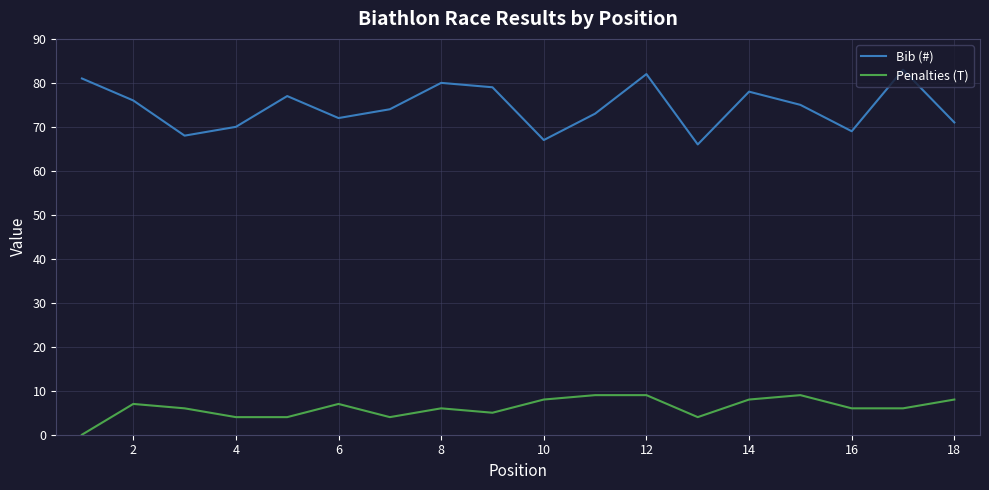

Which series has the widest spread of values?

Bib (#)